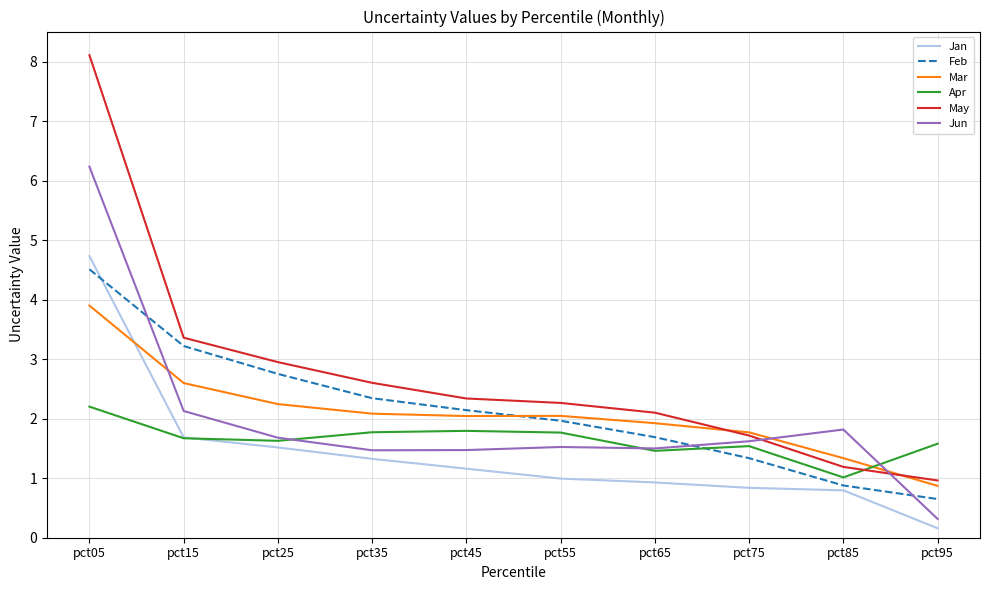

At which category is the sum across all series the highest?

pct05